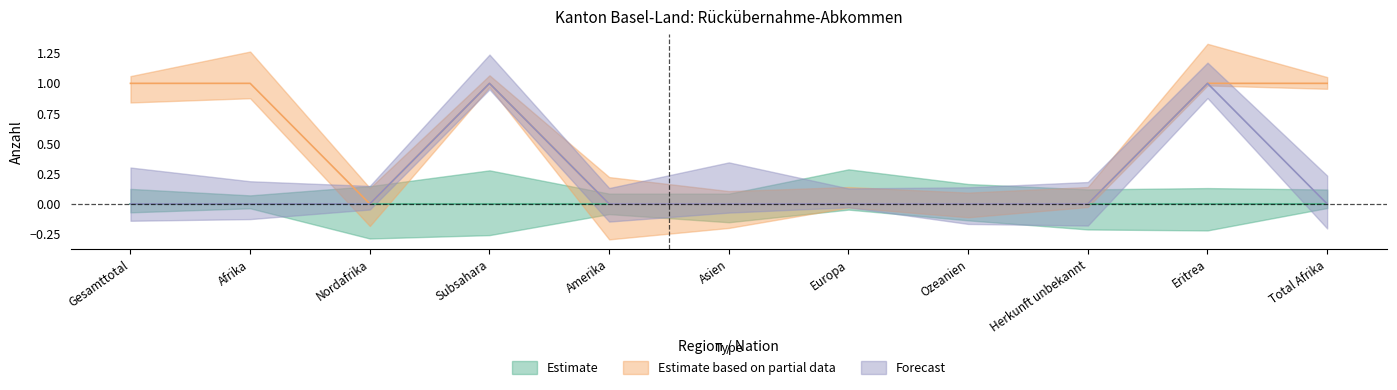

Does the chart display data point markers on the line(s)?

No